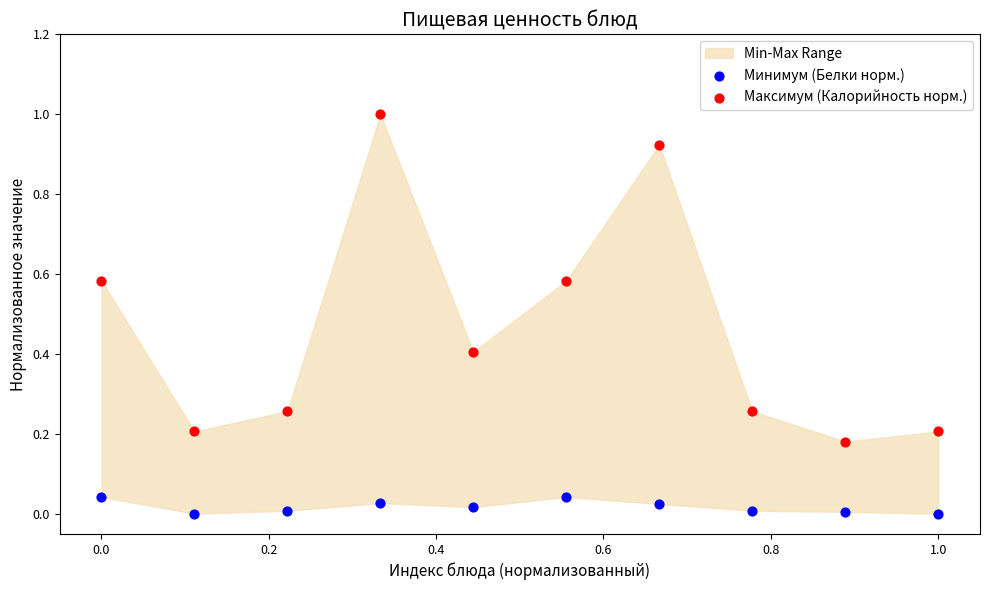

Which series has the largest Y range (max minus min)?

Максимум (Калорийность норм.)